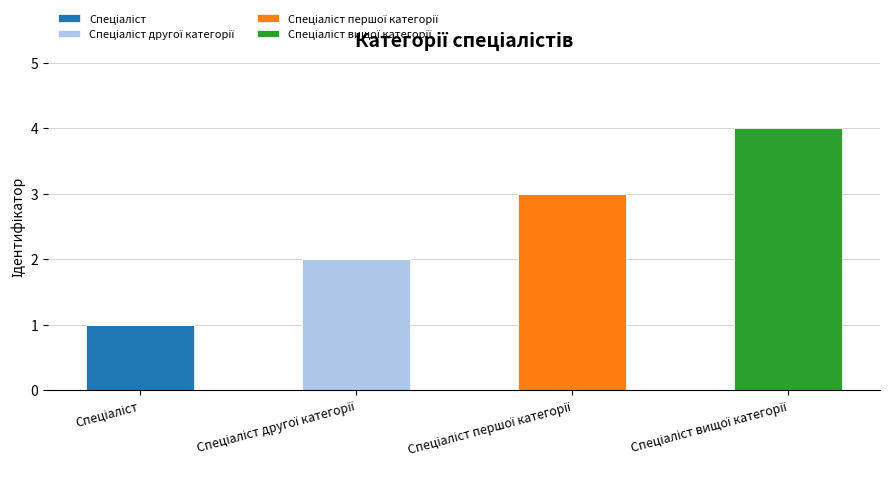

Which series has the largest total across all categories?

Спеціаліст вищої категорії